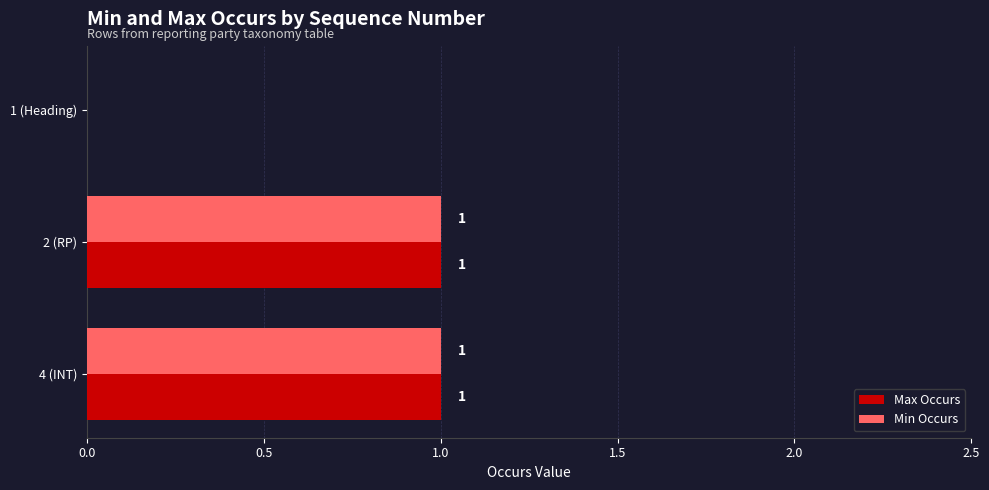

Is the value of Max Occurs at 2 (RP) greater than the value of Min Occurs at 1 (Heading)?

Yes